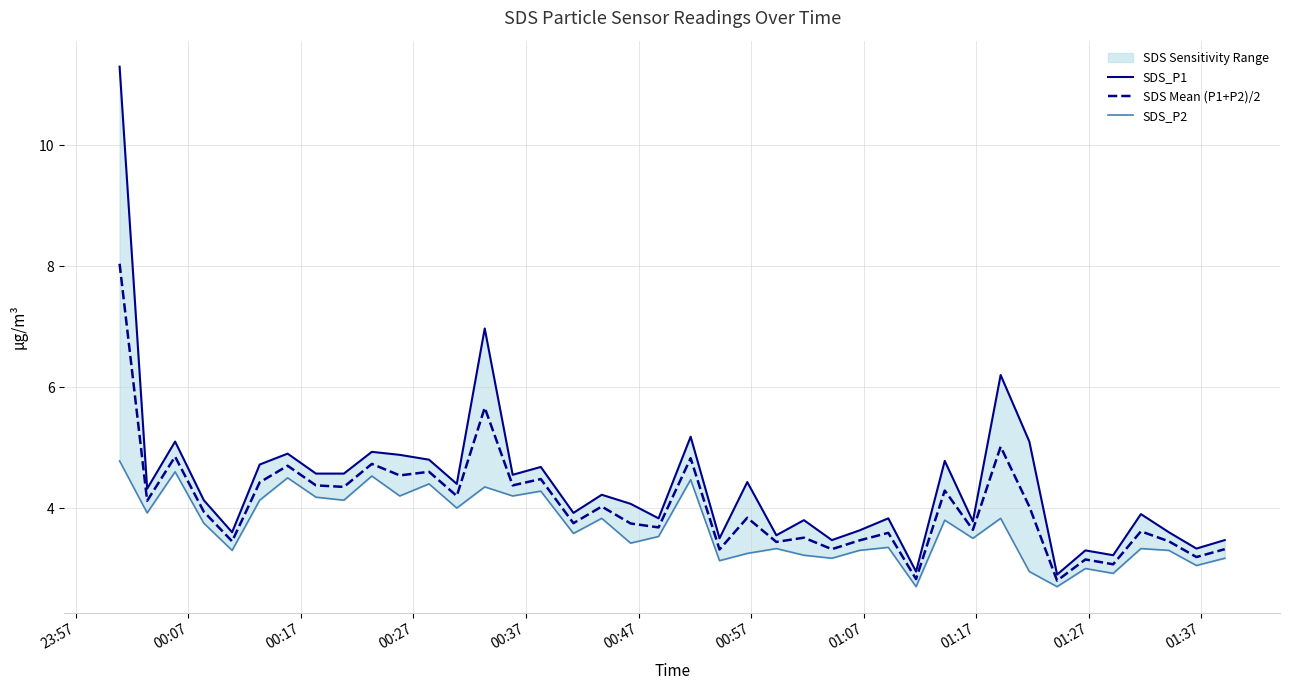

What is the lowest value of the SDS Mean (P1+P2)/2 series?

2.8